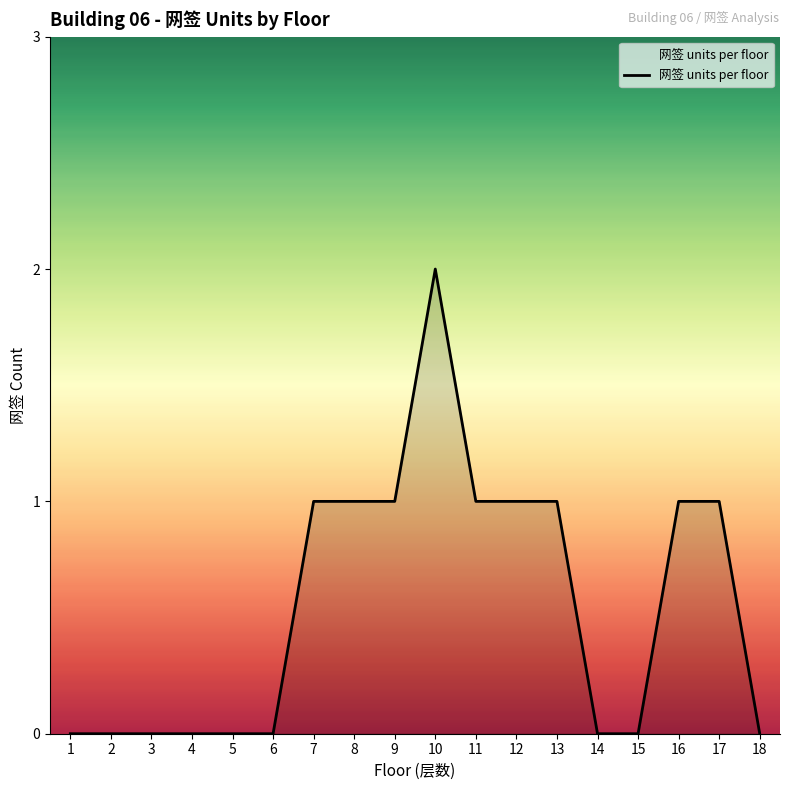

At which category does the chart reach its peak across all series?

10